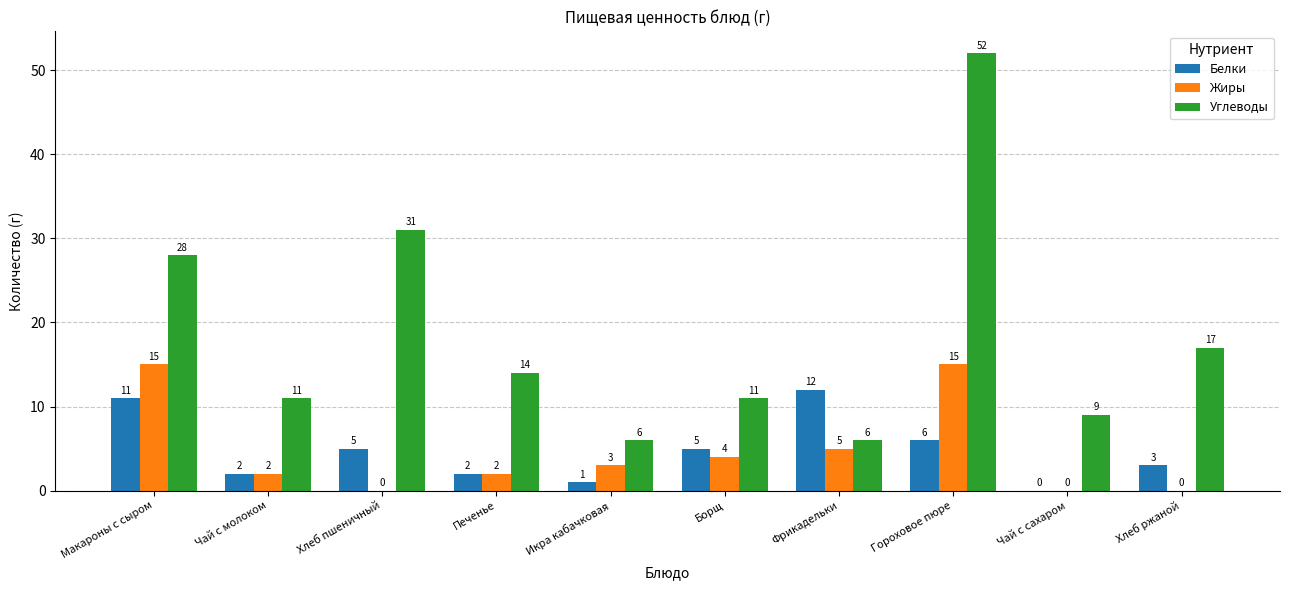

Reading right to left, what are all the values shown in this chart?

Белки: 3	0	6	12	5	1	2	5	2	11
Жиры: 0	0	15	5	4	3	2	0	2	15
Углеводы: 17	9	52	6	11	6	14	31	11	28